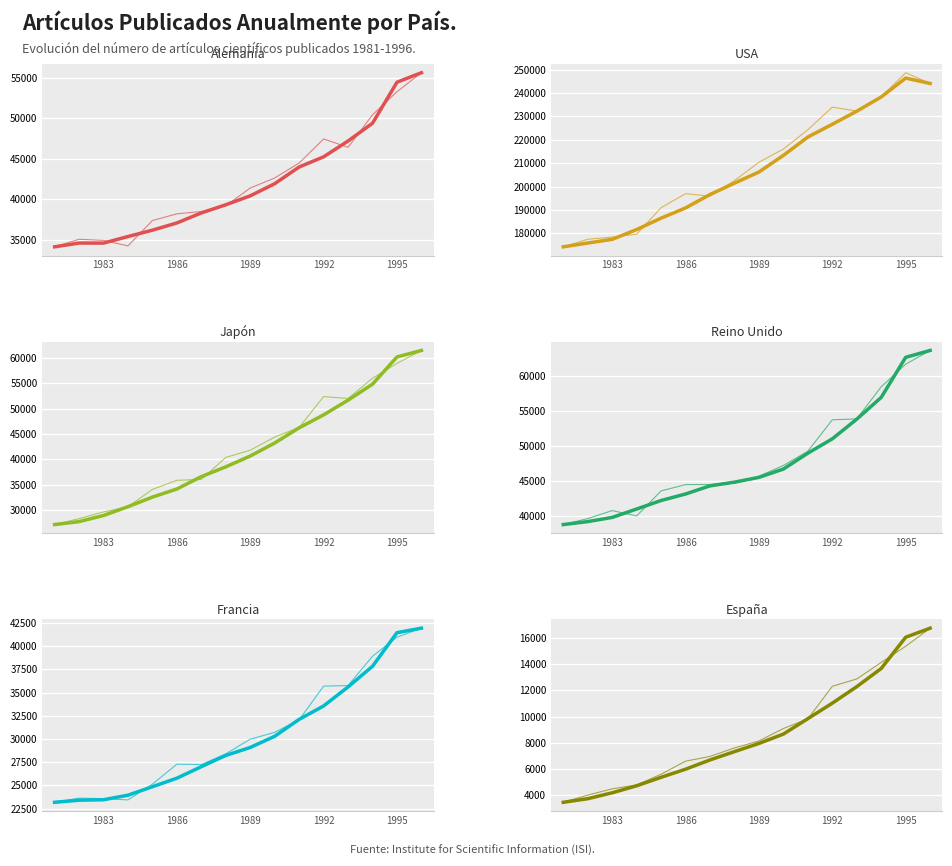

Reading left to right, what are all the values shown in this chart?

Alemania: 1981=34166	1982=35097	1983=34958	1984=34280	1985=37404	1986=38232	1987=38516	1988=39222	1989=41412	1990=42646	1991=44494	1992=47453	1993=46427	1994=50429	1995=53275	1996=55617
USA: 1981=174219	1982=177464	1983=178381	1984=179623	1985=190968	1986=196948	1987=195902	1988=202557	1989=210385	1990=216040	1991=224302	1992=233947	1993=232272	1994=238343	1995=248680	1996=244083
Japón: 1981=27234	1982=28386	1983=29713	1984=30725	1985=34128	1986=35917	1987=36082	1988=40408	1989=41823	1990=44399	1991=46297	1992=52339	1993=51972	1994=55942	1995=58853	1996=61393
Reino Unido: 1981=38749	1982=39602	1983=40750	1984=39980	1985=43563	1986=44471	1987=44478	1988=44652	1989=45670	1990=47201	1991=49244	1992=53738	1993=53873	1994=58470	1995=61692	1996=63663
Francia: 1981=23184	1982=23632	1983=23578	1984=23441	1985=25138	1986=27291	1987=27253	1988=28407	1989=29983	1990=30719	1991=32075	1992=35696	1993=35761	1994=38919	1995=40969	1996=41942
España: 1981=3469	1982=4017	1983=4496	1984=4790	1985=5610	1986=6605	1987=6966	1988=7614	1989=8144	1990=9096	1991=9825	1992=12314	1993=12872	1994=14133	1995=15362	1996=16744